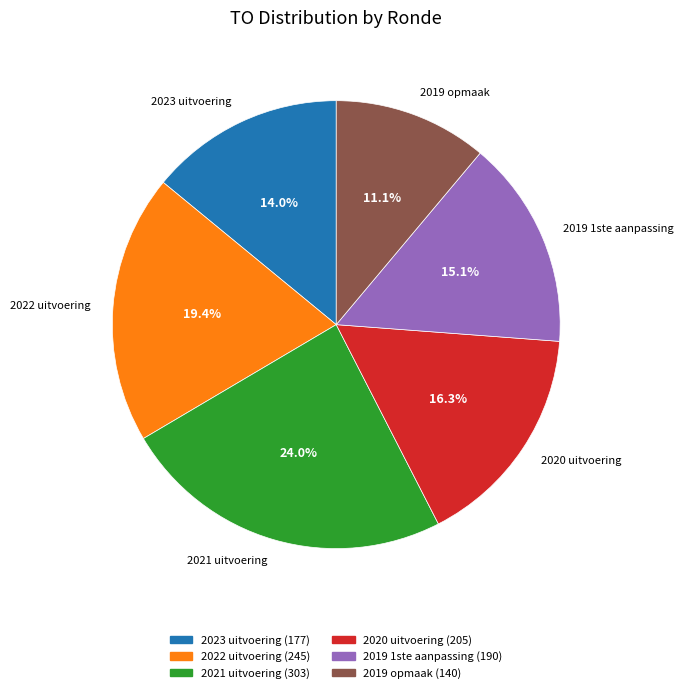

How many segments does this pie chart have?

6